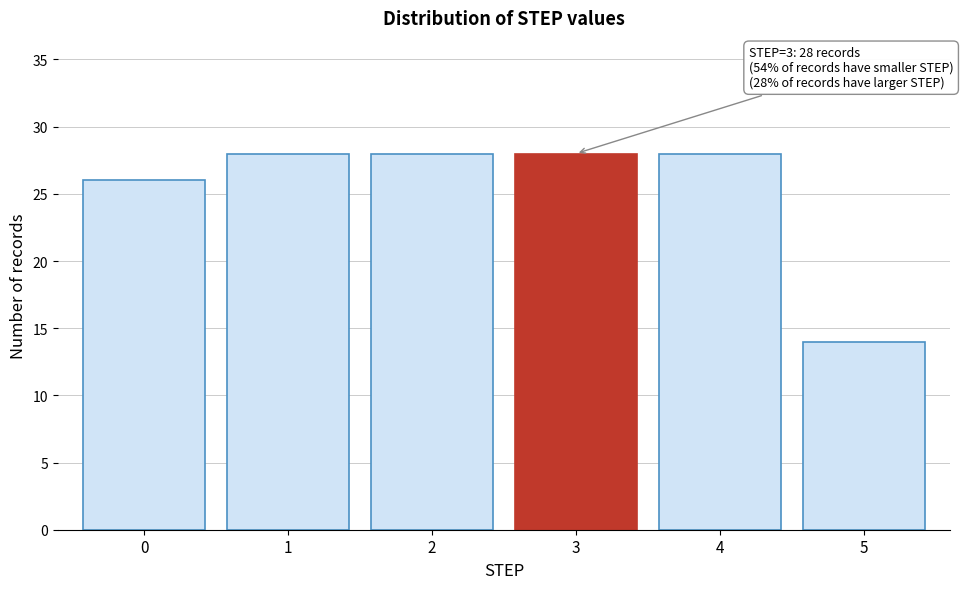

Reading left to right, what are all the values shown in this chart?

26	28	28	28	28	14